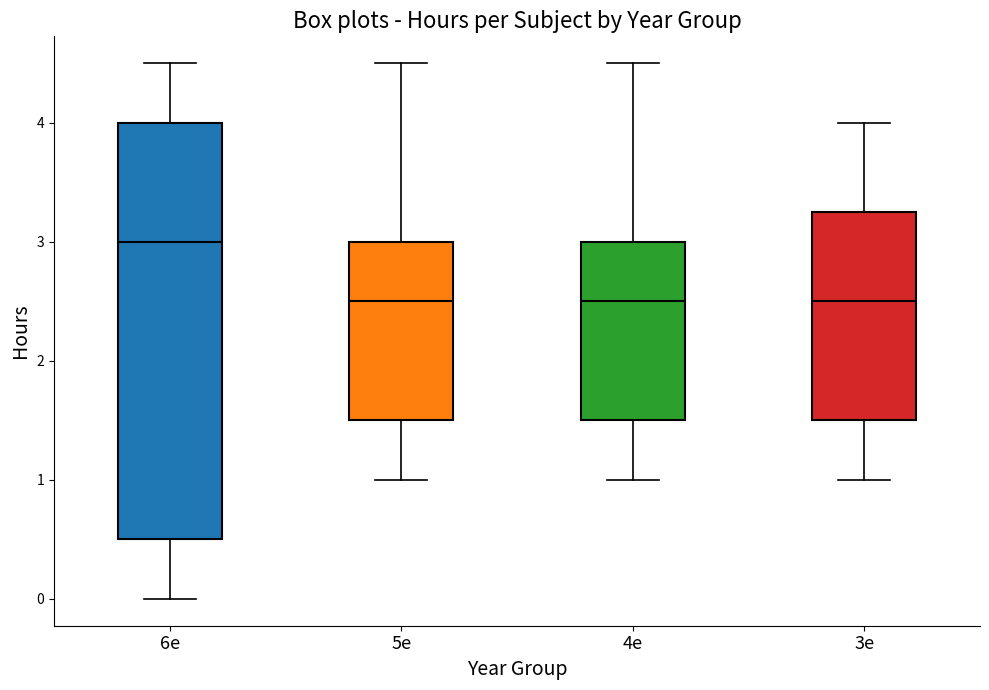

Where is the upper edge of the box for 4e on the y-axis? The values are not printed on the chart, so give them approximately, as read against the axis.

3.0